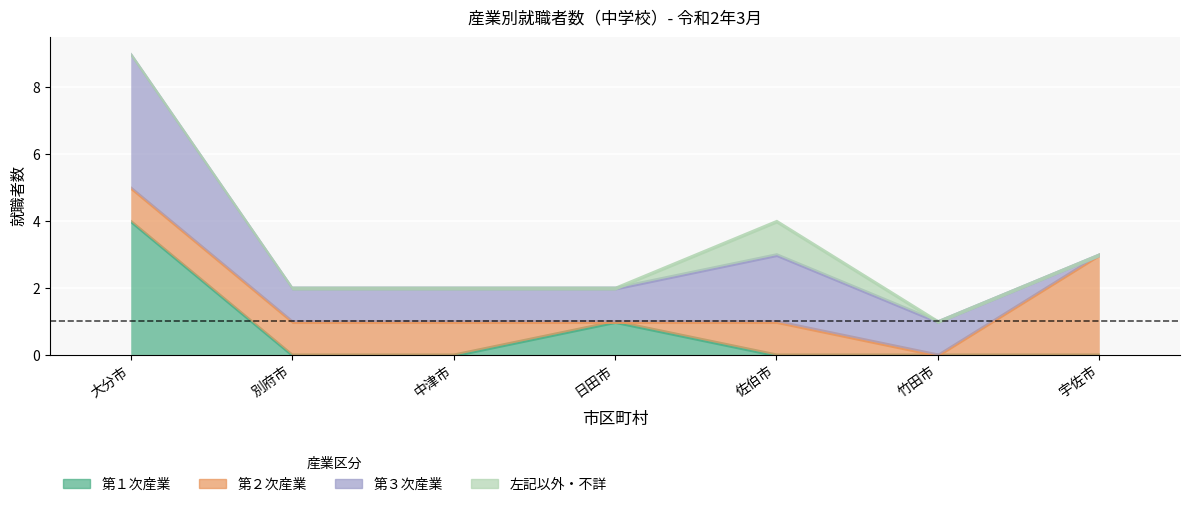

What is the average value of the 第３次産業 series?

1